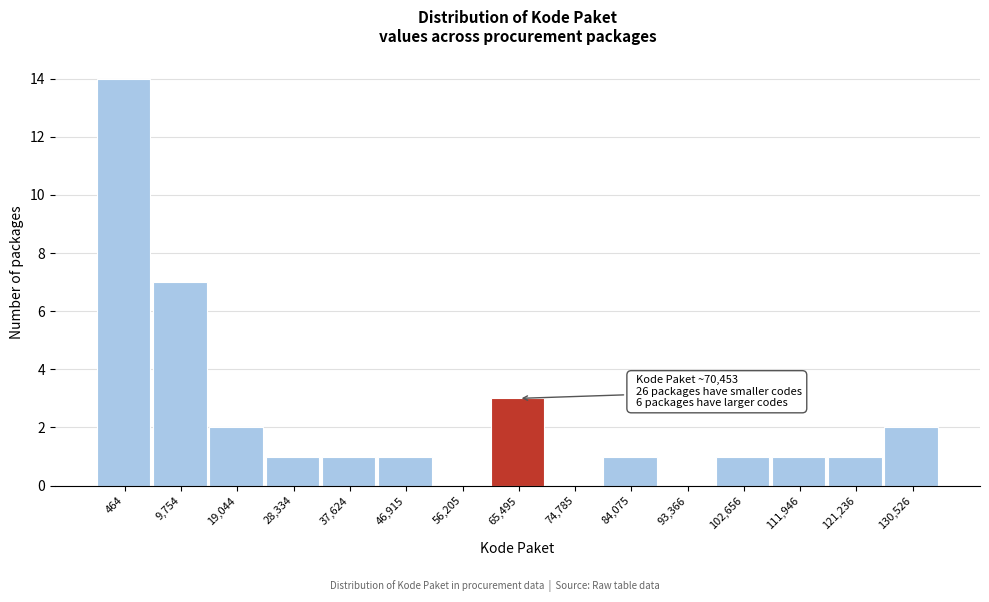

Reading left to right, list all the values displayed in this chart.

464=14	9,754=7	19,044=2	28,334=1	37,624=1	46,915=1	56,205=0	65,495=3	74,785=0	84,075=1	93,366=0	102,656=1	111,946=1	121,236=1	130,526=2